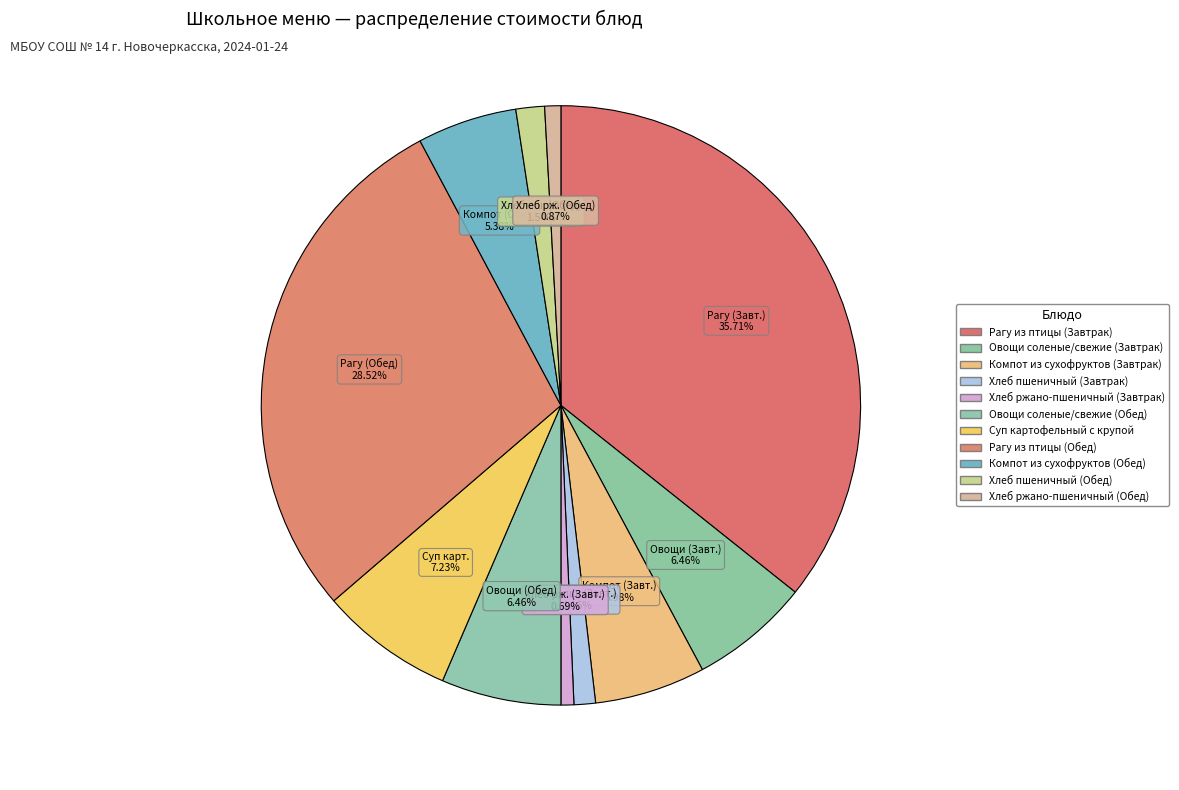

To the nearest percent, what portion does Суп картофельный с крупой represent?

7%